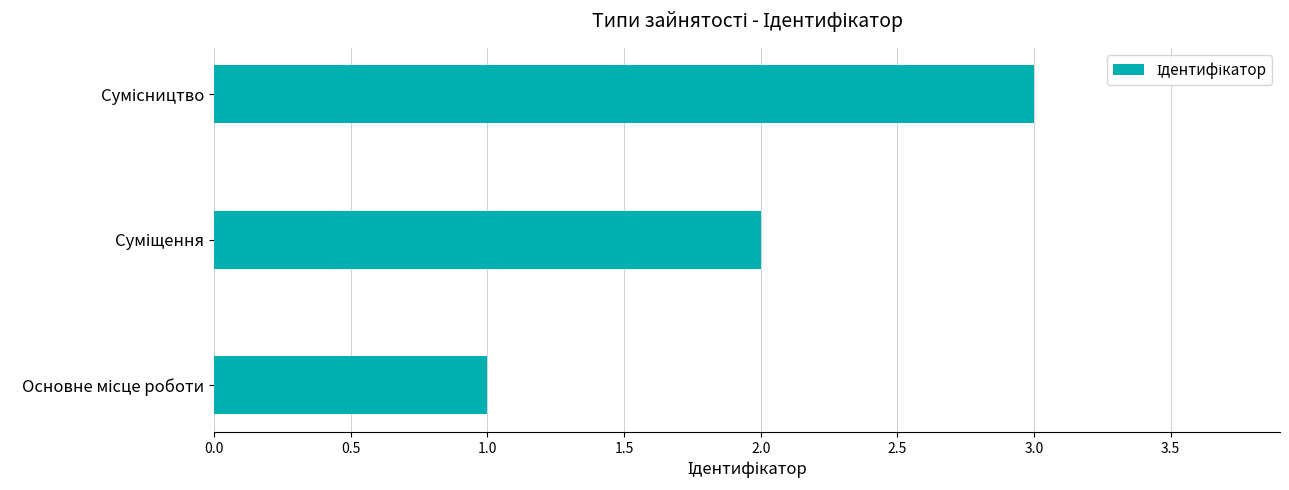

What is the maximum value shown in the chart?

3